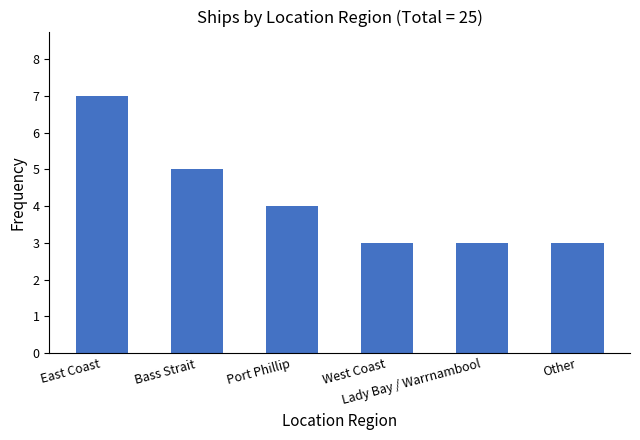

How many distinct data groups are displayed?

1